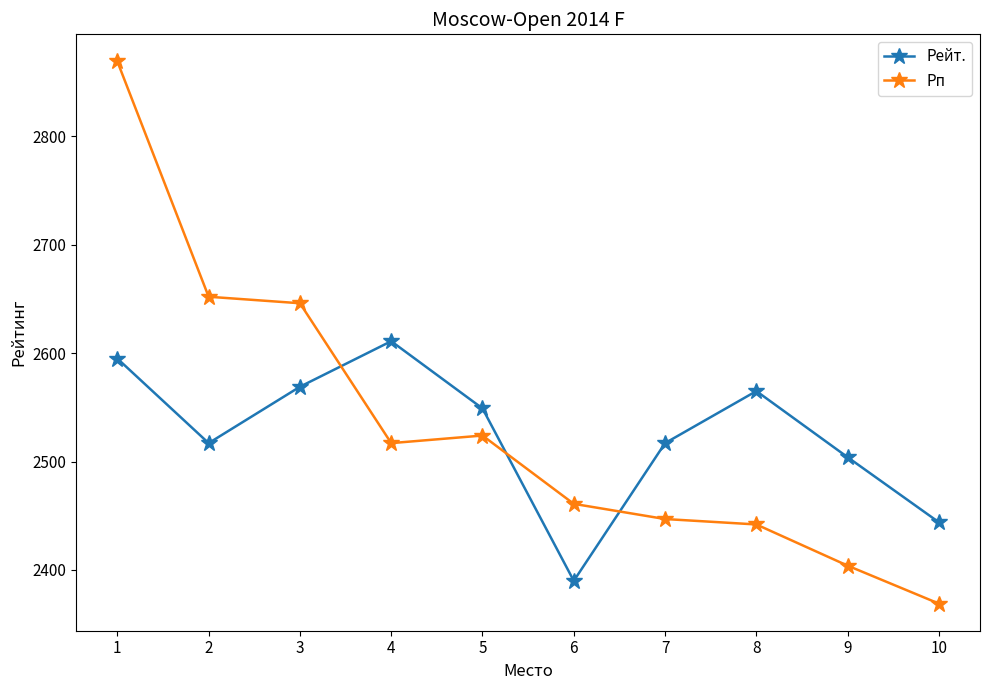

The Рп series shows 2369 at 10. True or false?

True